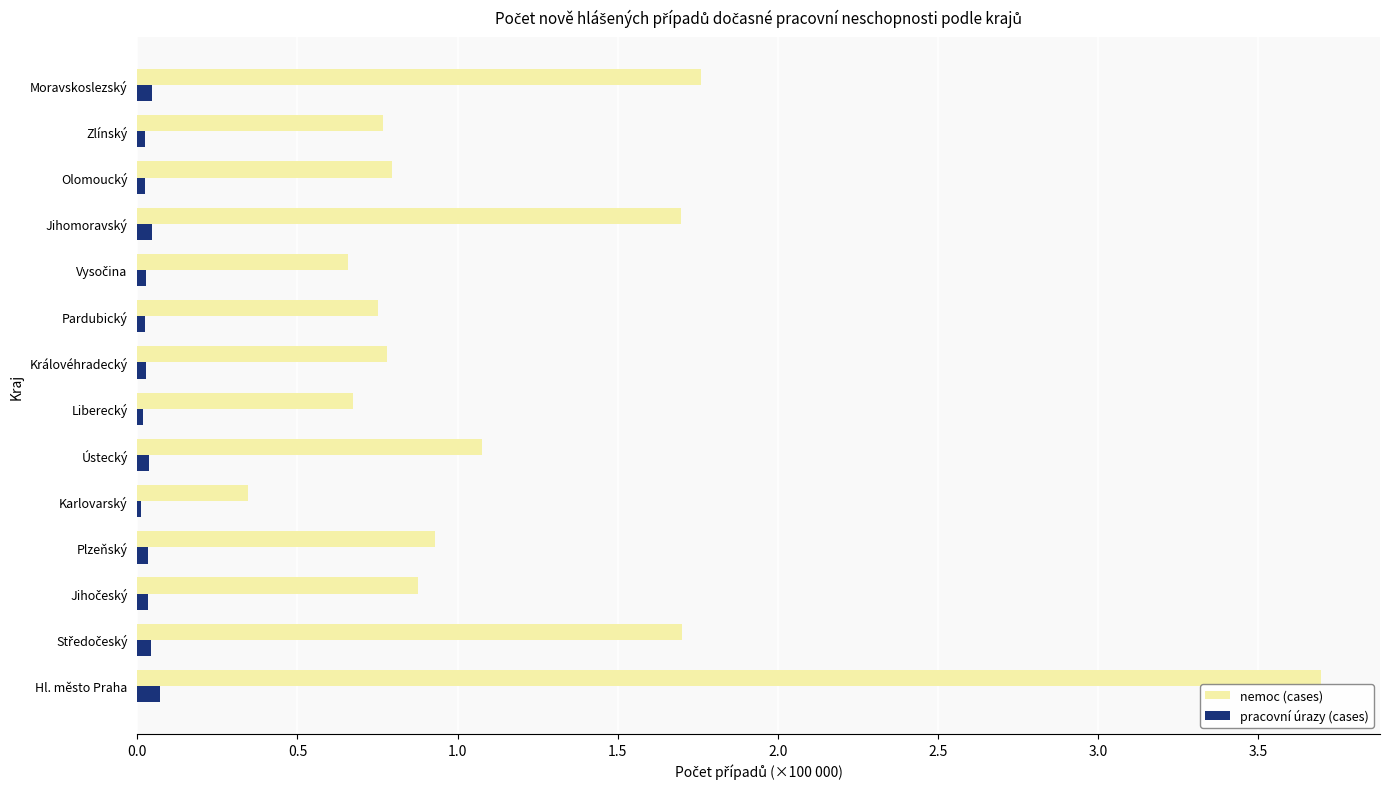

Which series has the largest range (max minus min)?

nemoc (cases)